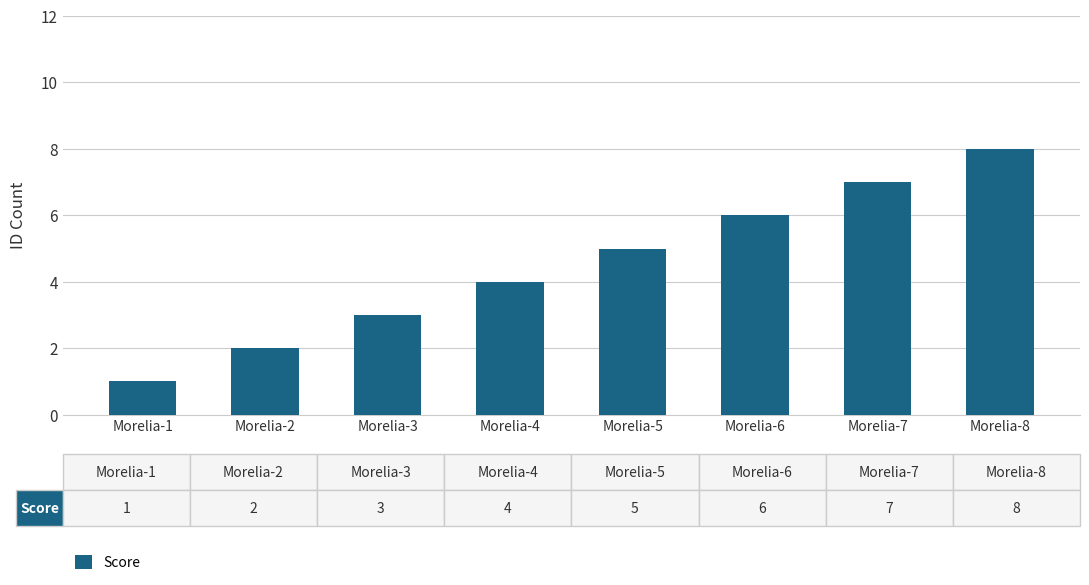

At which label is the value closest to 4?

Morelia-4